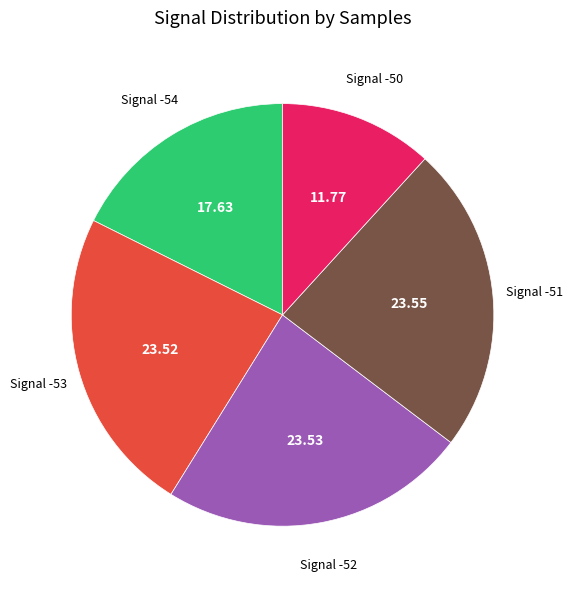

Is there a majority slice in this chart?

No